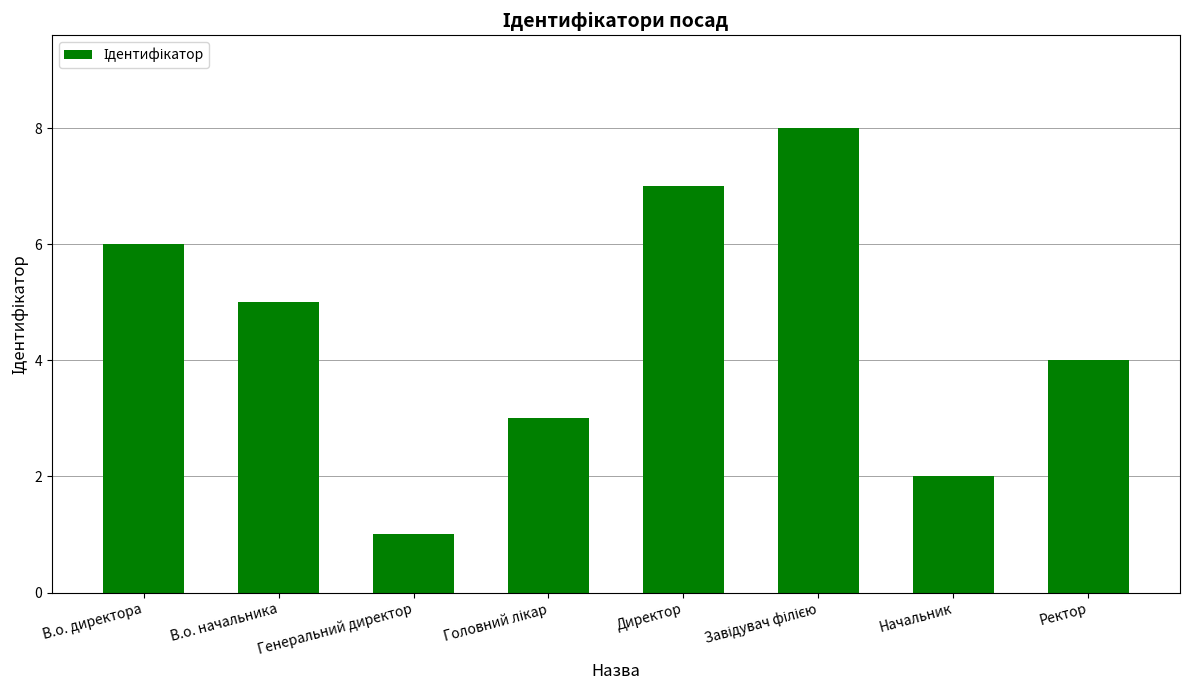

What position from the right is Ректор?

1